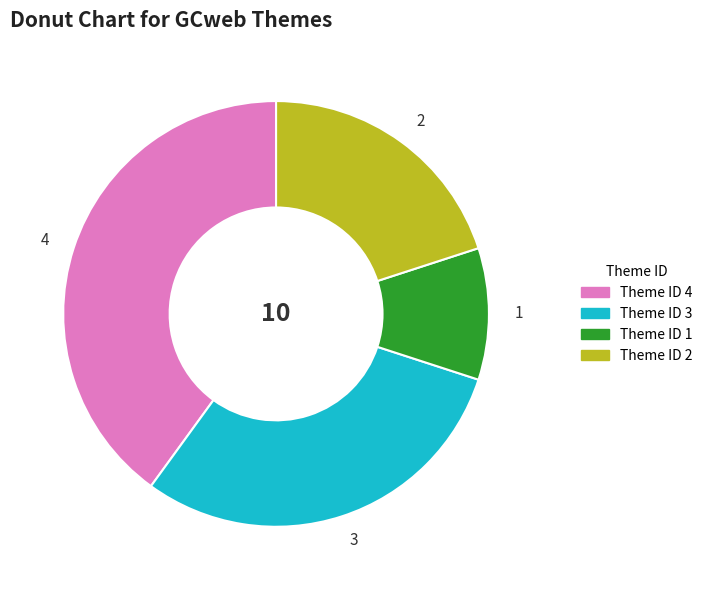

True or false: 4 accounts for 46% of the total.

False